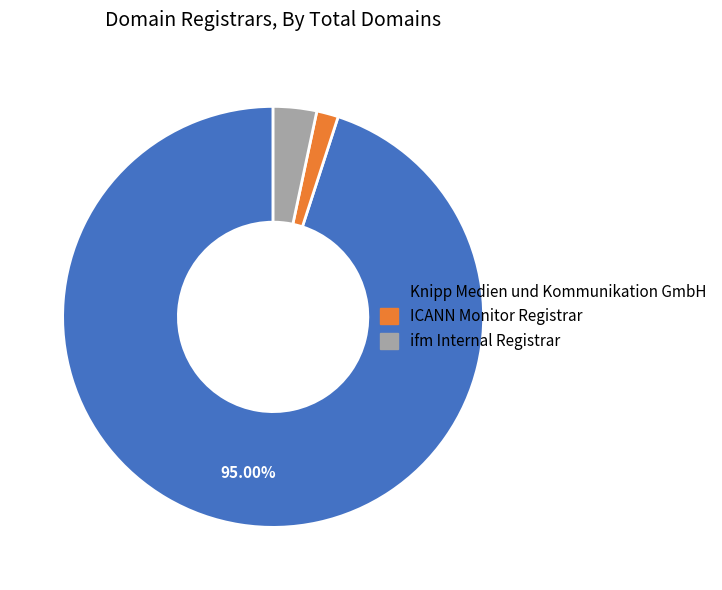

How many slices are in this pie chart?

3